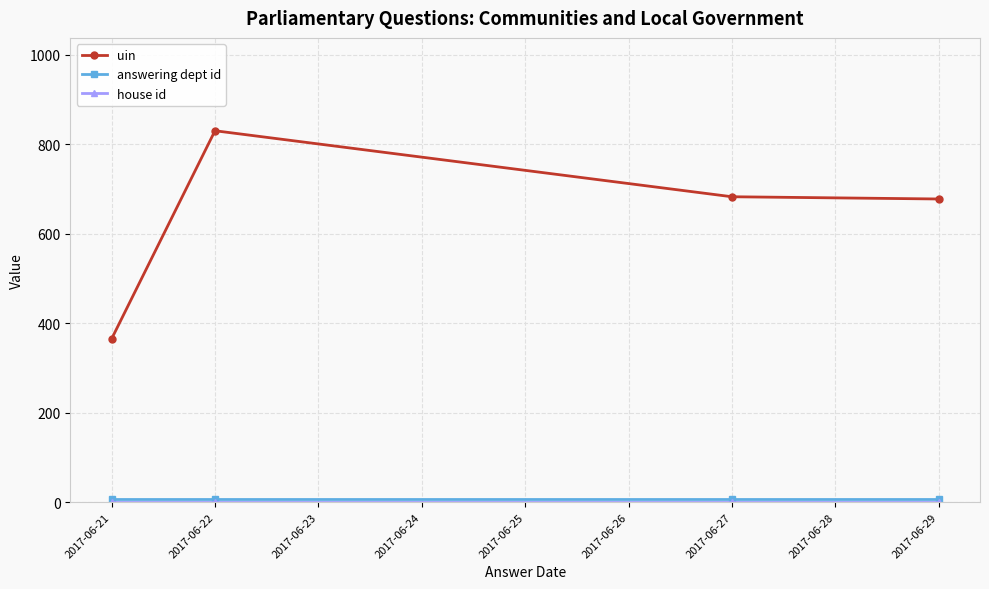

How many lines are shown in the chart?

3